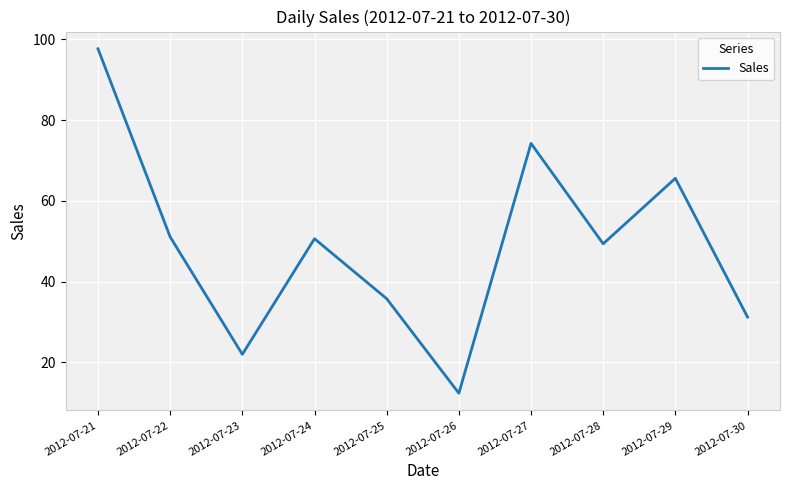

Which has a higher value, 2012-07-22 or 2012-07-25?

2012-07-22